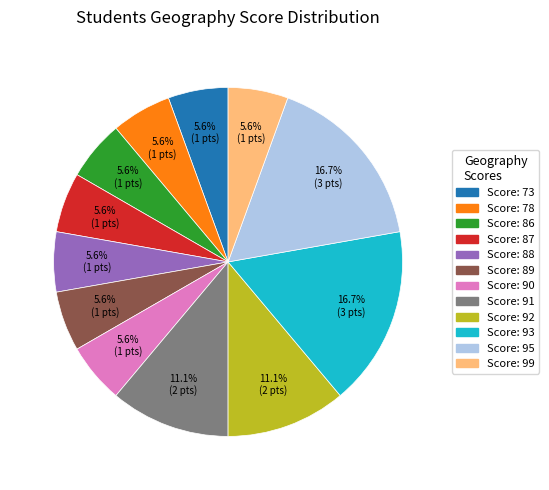

Is there a majority slice in this chart?

No